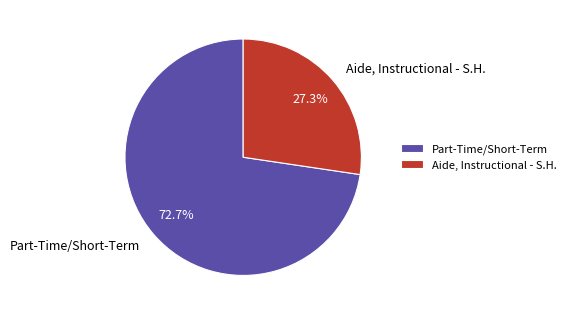

Is there a majority slice in this chart?

Yes